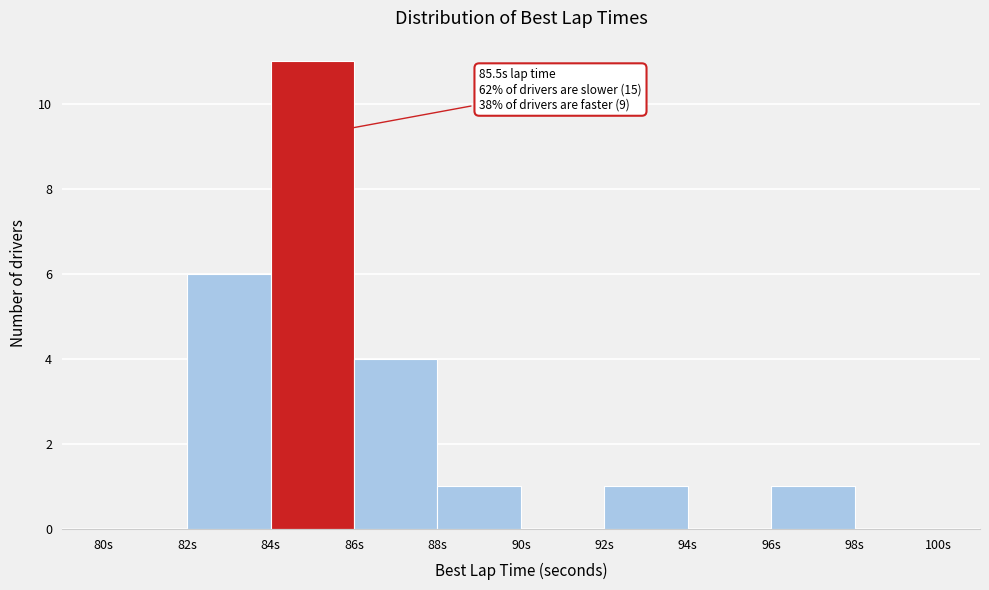

Over which range of the x-axis is the bar tallest?

84 to 86